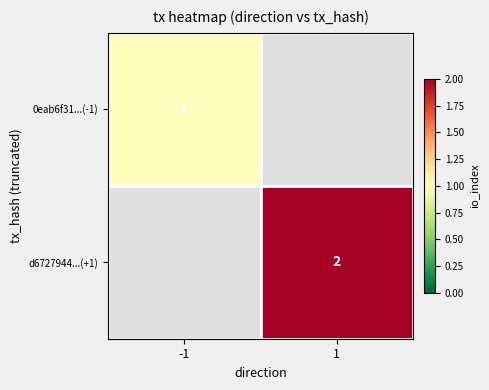

Count the number of data series in this chart.

2